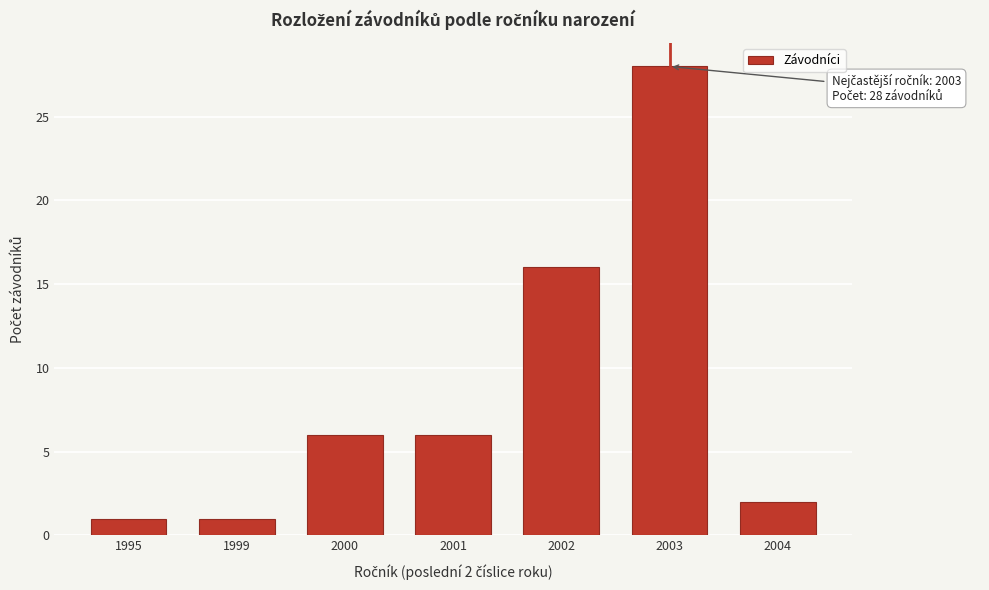

Reading right to left, list all the values displayed in this chart.

2	28	16	6	6	1	1